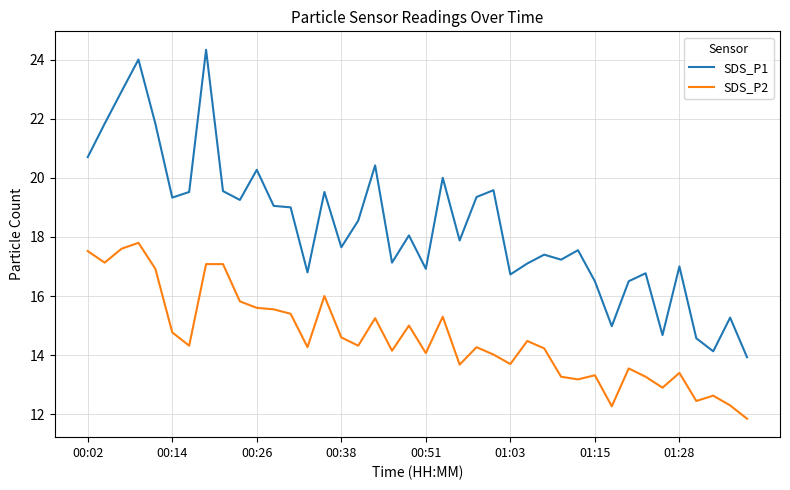

What are all the series names shown in the legend?

SDS_P1, SDS_P2